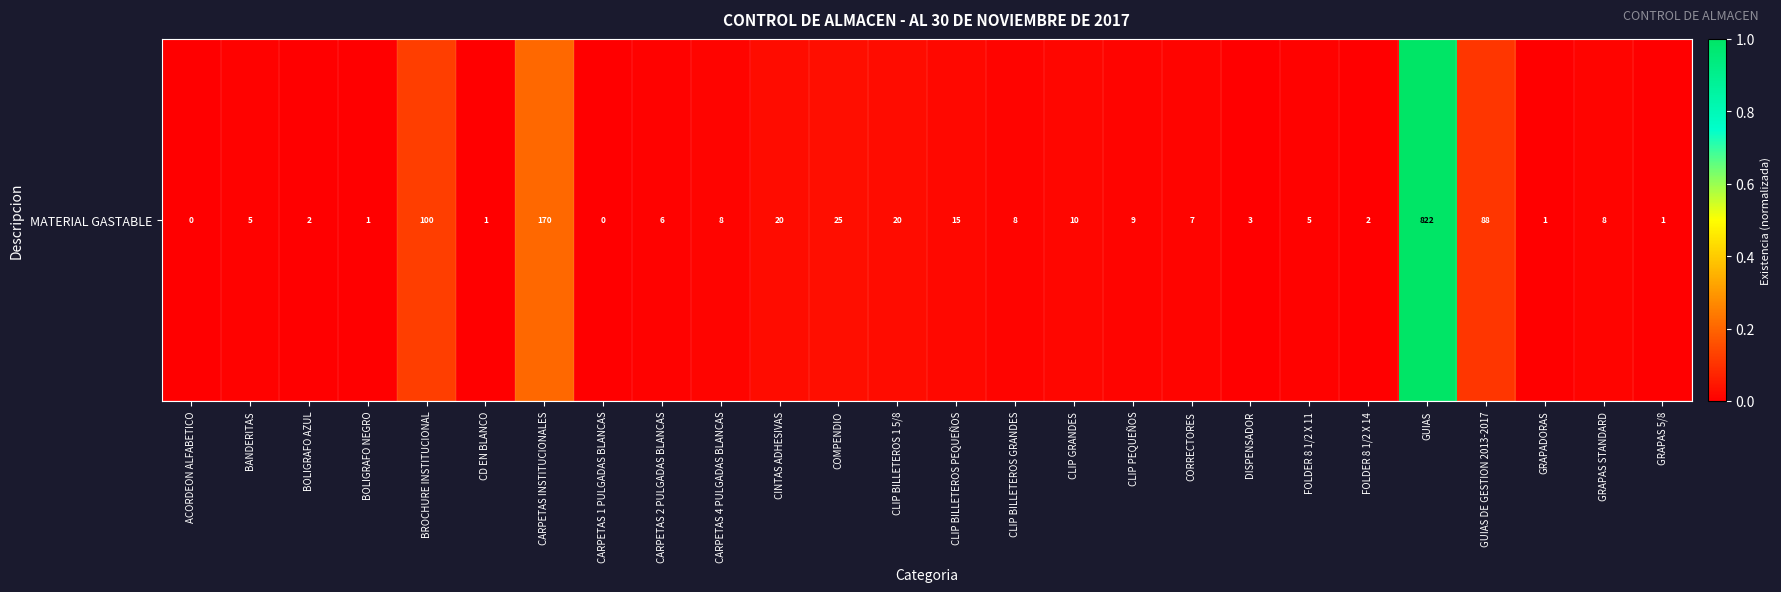

Reading left to right, extract all data points from this chart.

ACORDEON ALFABETICO=0.0	BANDERITAS=0.0	BOLIGRAFO AZUL=0.0	BOLIGRAFO NEGRO=0.0	BROCHURE INSTITUCIONAL=0.1	CD EN BLANCO=0.0	CARPETAS INSTITUCIONALES=0.2	CARPETAS 1 PULGADAS BLANCAS=0.0	CARPETAS 2 PULGADAS BLANCAS=0.0	CARPETAS 4 PULGADAS BLANCAS=0.0	CINTAS ADHESIVAS=0.0	COMPENDIO=0.0	CLIP BILLETEROS 1 5/8=0.0	CLIP BILLETEROS PEQUEÑOS=0.0	CLIP BILLETEROS GRANDES=0.0	CLIP GRANDES=0.0	CLIP PEQUEÑOS=0.0	CORRECTORES=0.0	DISPENSADOR=0.0	FOLDER 8 1/2 X 11=0.0	FOLDER 8 1/2 X 14=0.0	GUIAS=1.0	GUIAS DE GESTION 2013-2017=0.1	GRAPADORAS=0.0	GRAPAS STANDARD=0.0	GRAPAS 5/8=0.0